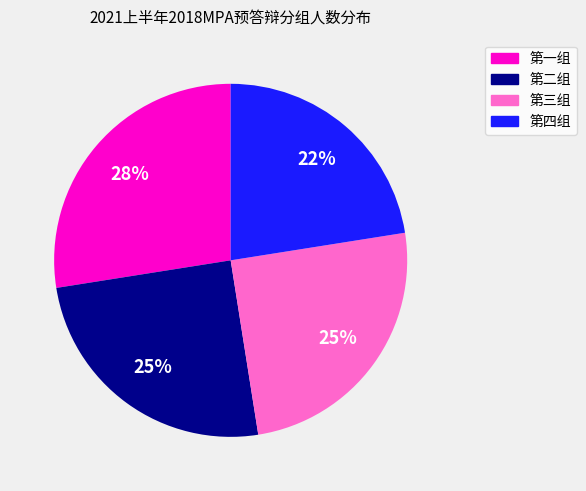

Which slice is the largest?

第一组